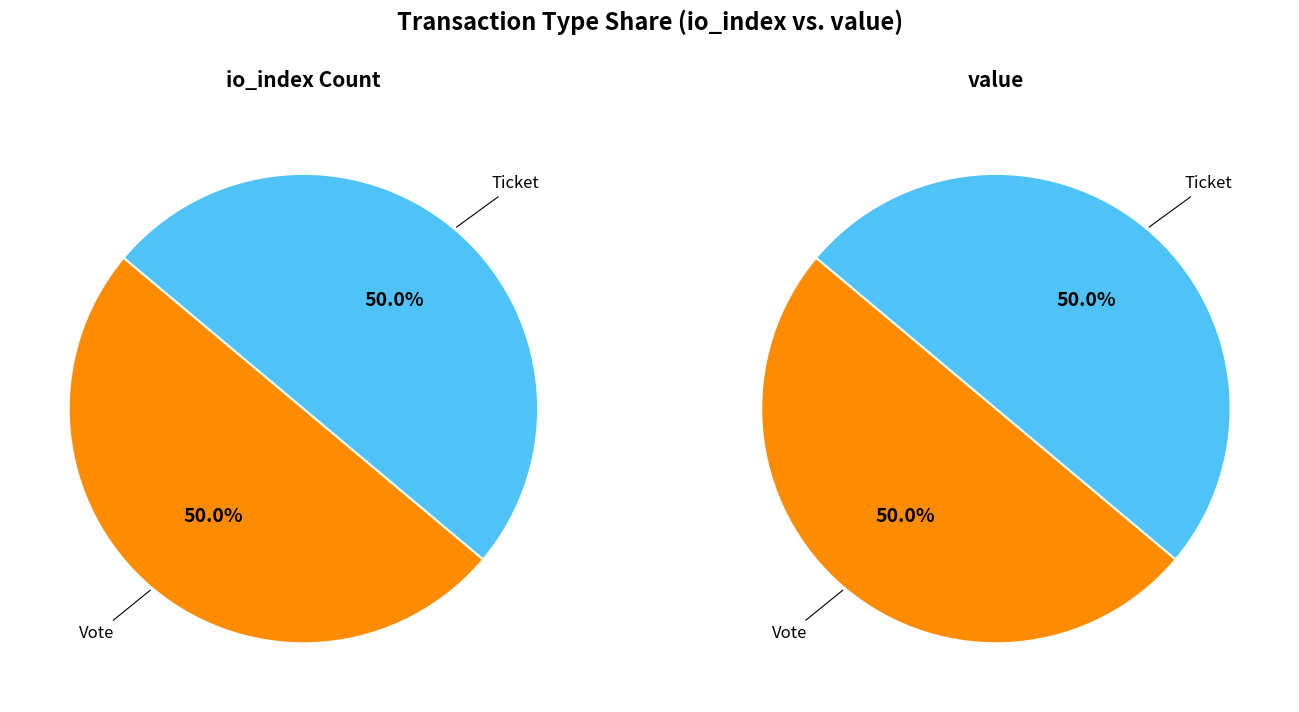

The Ticket slice represents 50% of the pie. True or false?

True